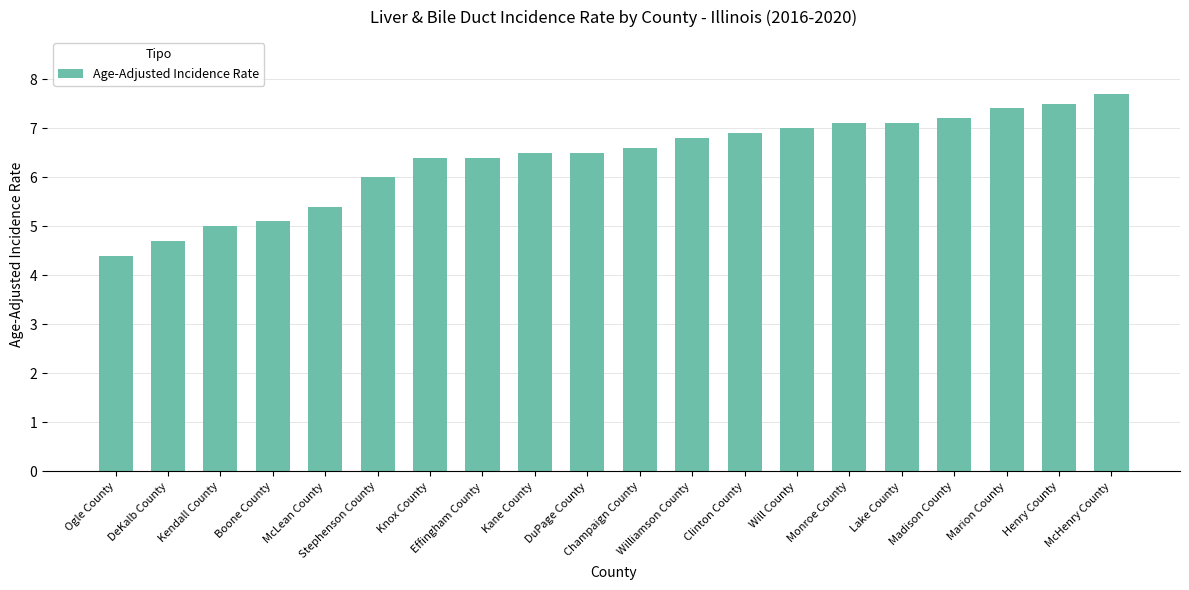

At which category does the chart reach its peak across all series?

McHenry County